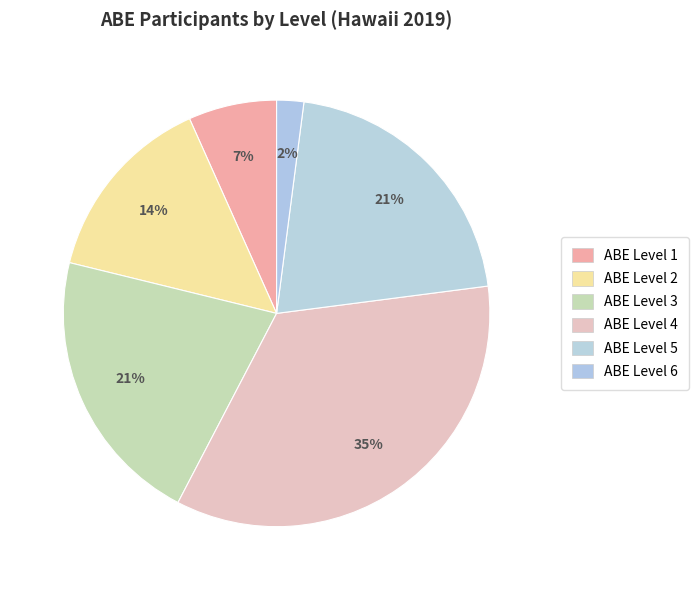

To the nearest percent, what is the average slice percentage?

17%